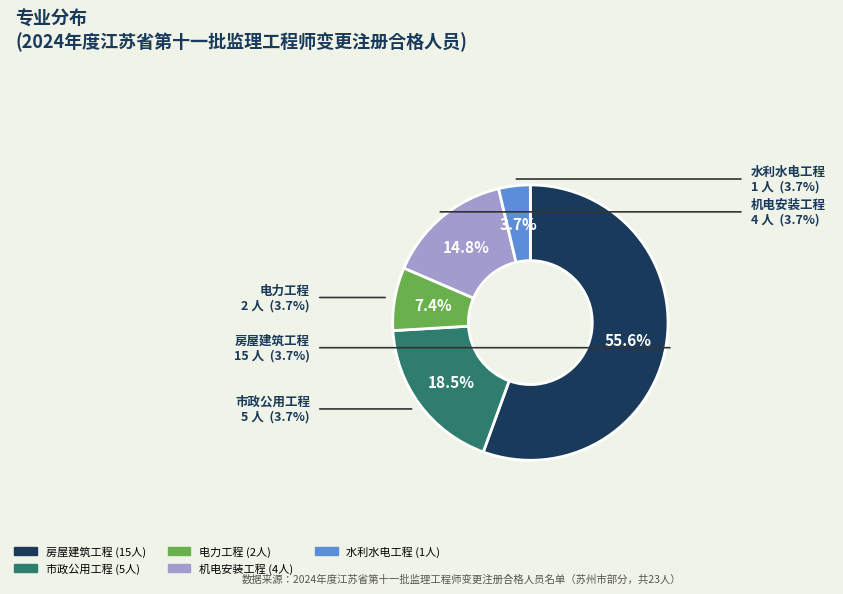

To the nearest percent, what is the average slice percentage?

20%